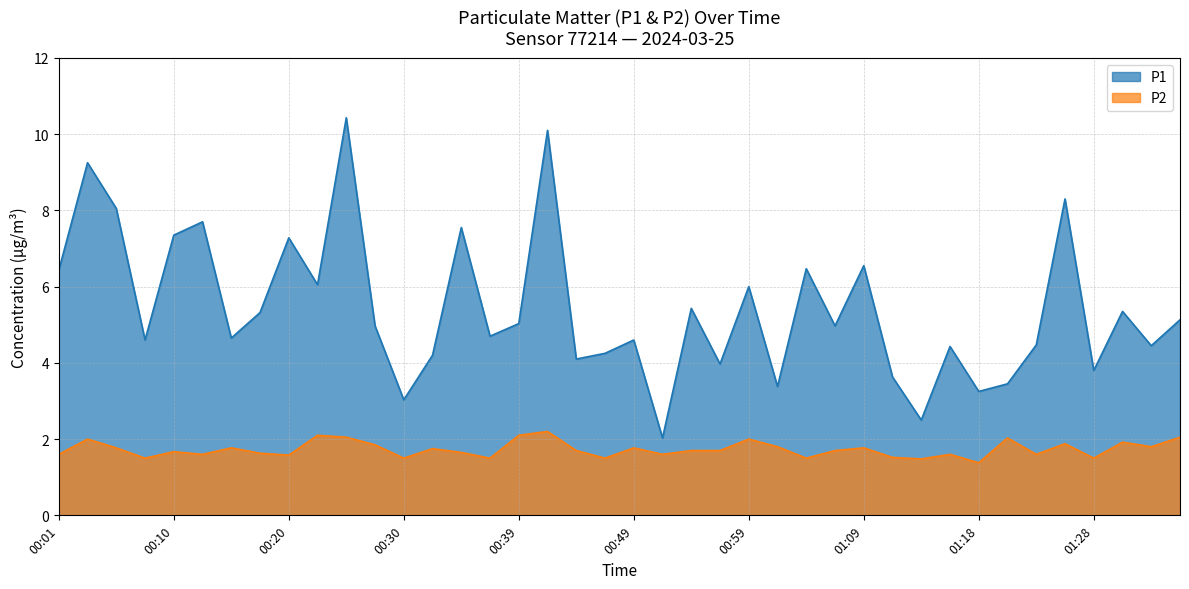

What are all the series names shown in the legend?

P1, P2